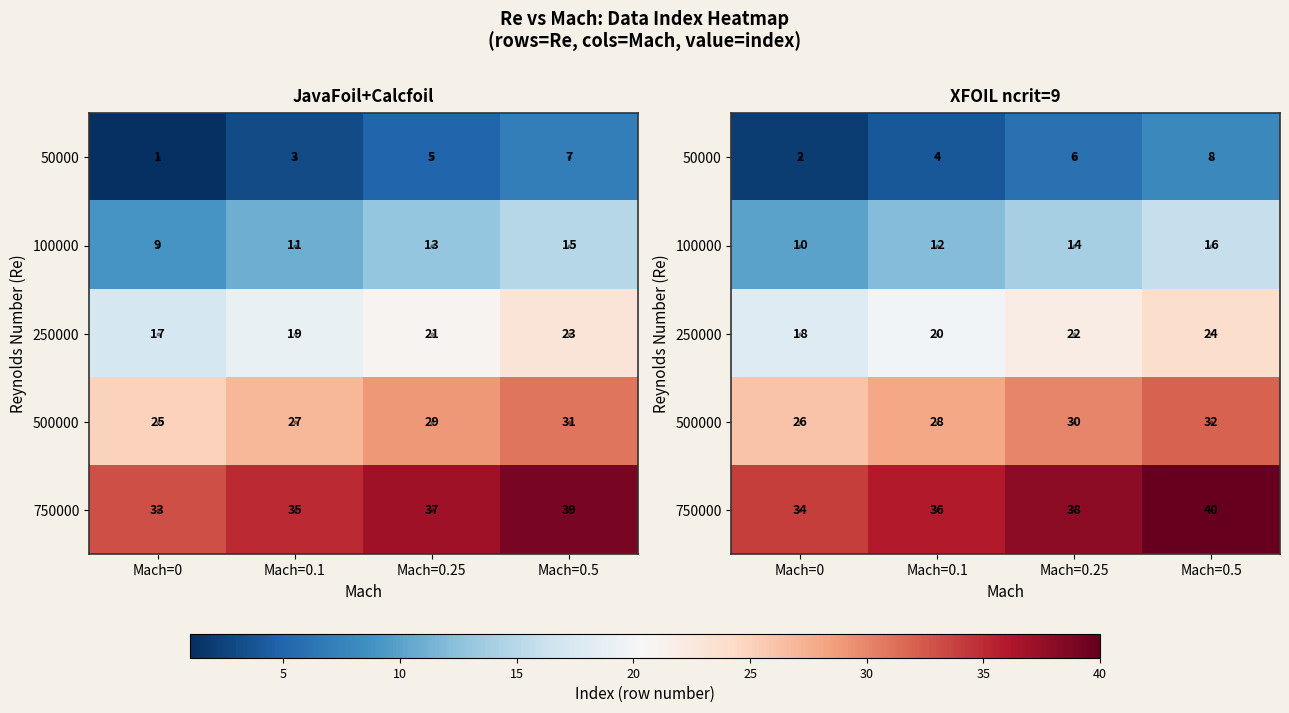

What is the total value across all series at Mach=0.1?

100